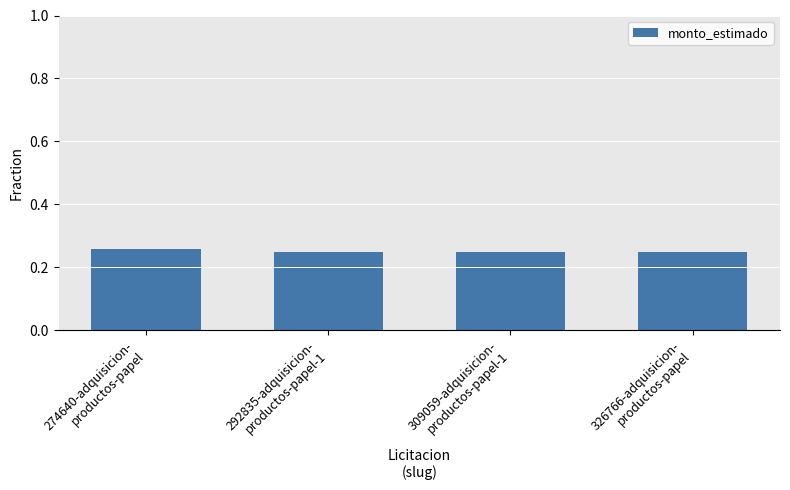

How many values are between 0 and 1?

4